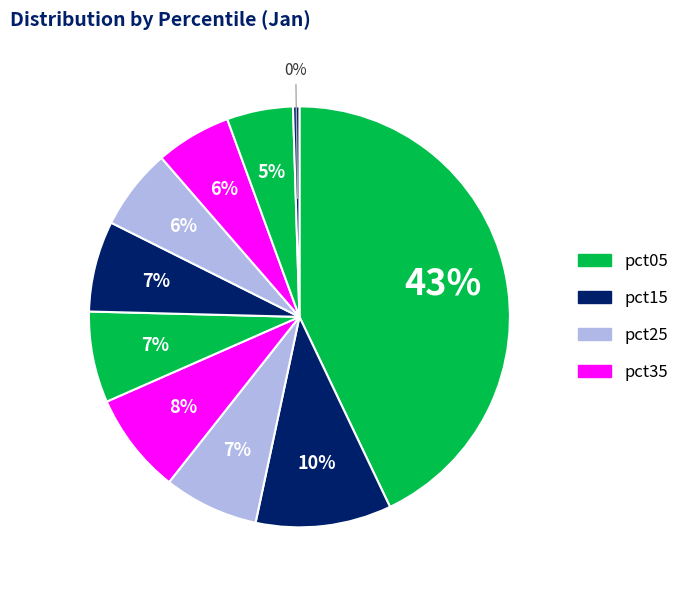

Rank the categories by value from lowest to highest.

pct95, pct85, pct75, pct65, pct55, pct45, pct25, pct35, pct15, pct05